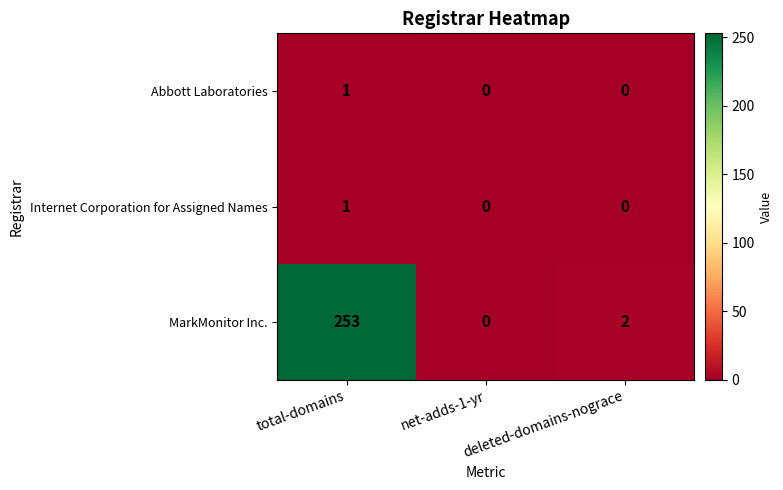

The value of Internet Corporation for Assigned Names at total-domains is 1. True or false?

True